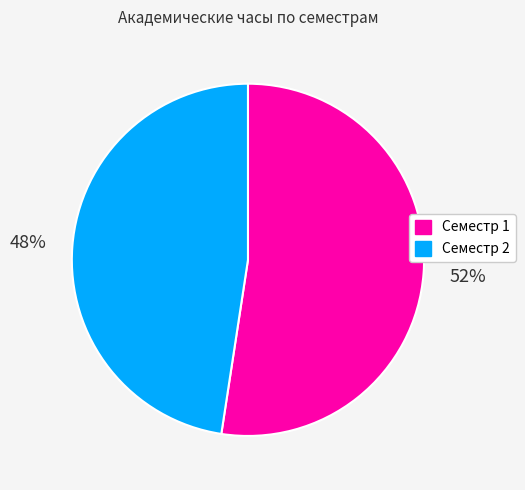

How many segments does this pie chart have?

2